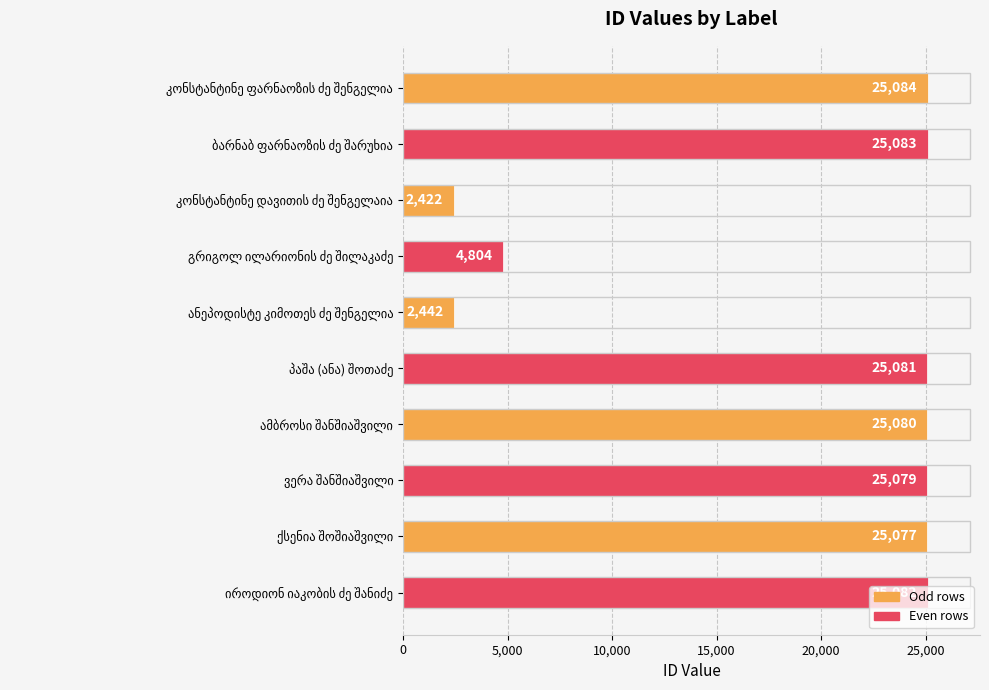

What is the maximum value shown in the chart?

25084